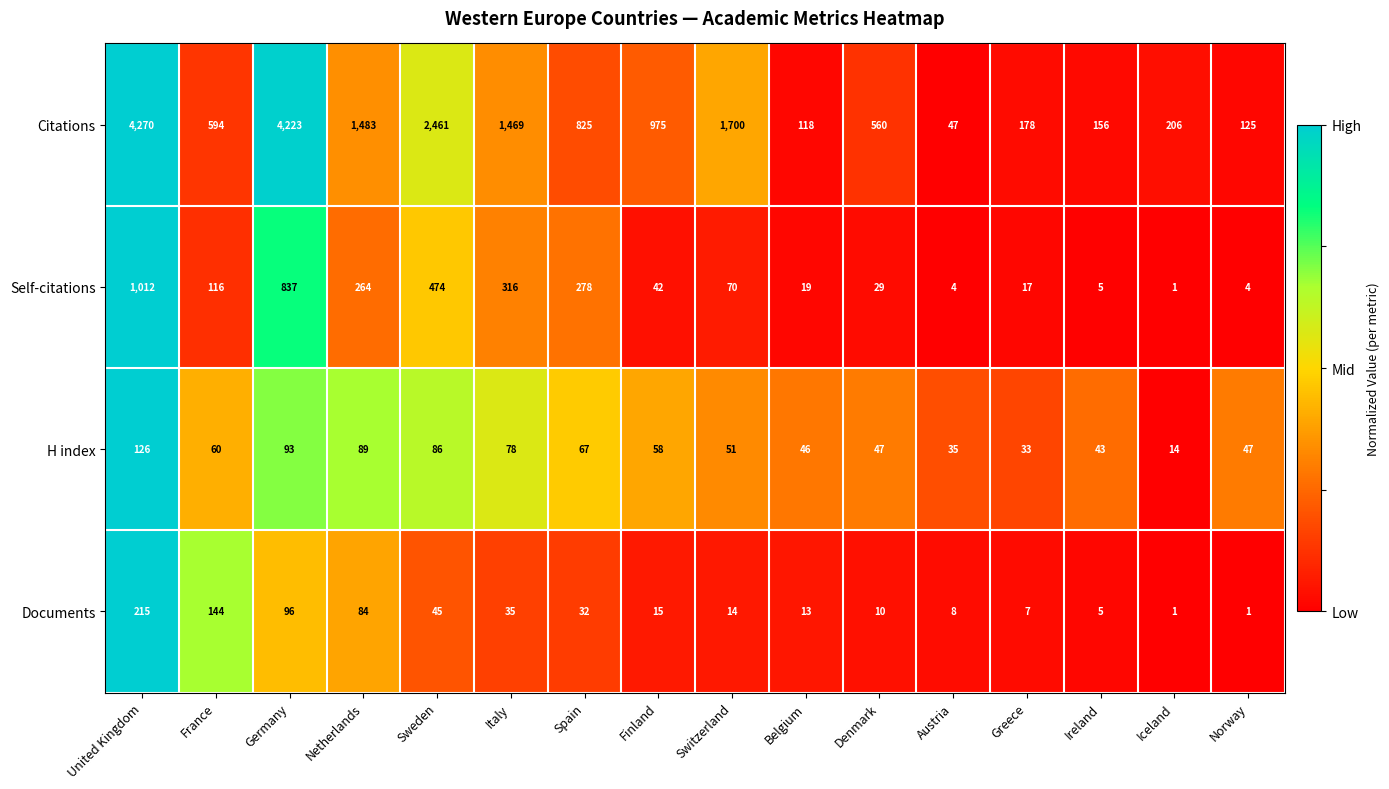

At which label does H index first exceed 58?

United Kingdom